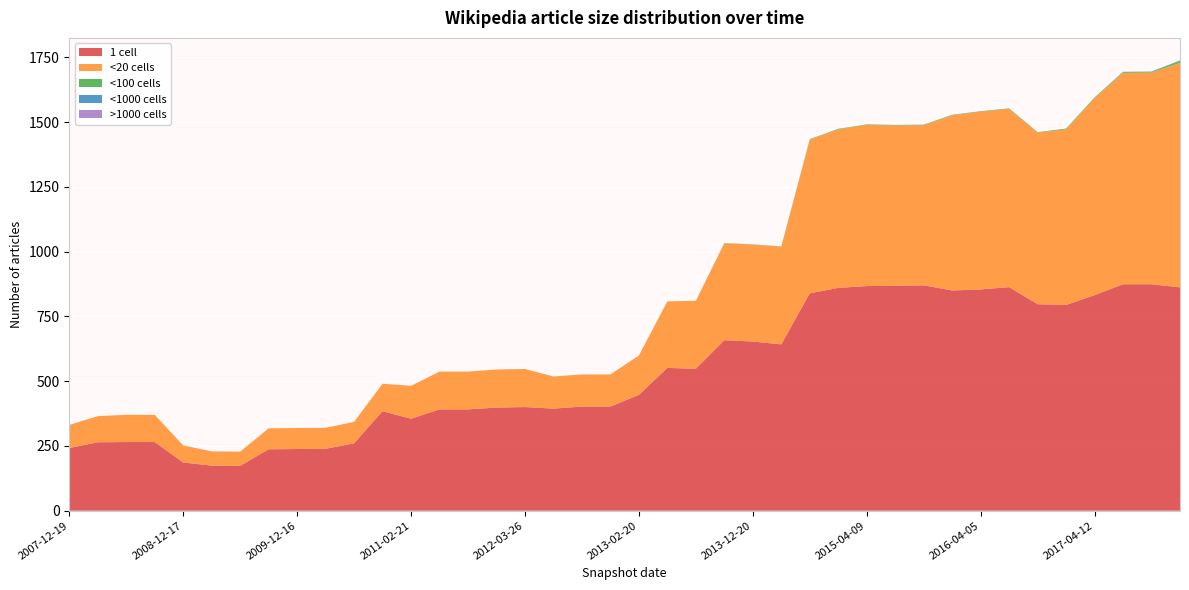

Reading left to right, what are all the values shown in this chart?

one_cell: 242	264	265	265	186	174	173	237	238	239	260	384	355	391	391	398	400	394	402	402	447	551	548	658	653	642	839	860	867	868	870	850	854	863	797	794	832	874	874	862
under_twenty_cells: 89	101	105	105	66	55	55	81	81	81	83	106	127	146	146	147	147	124	124	124	152	257	262	374	374	377	593	612	622	619	618	676	686	688	662	678	760	816	817	867
under_hundred_cells: 0	0	0	0	0	0	0	0	0	0	0	0	0	0	0	0	0	0	0	0	0	0	0	1	1	1	2	2	2	2	2	2	2	2	2	3	3	3	3	8
under_thousand_cells: 0	0	0	0	0	0	0	0	0	0	0	0	0	0	0	0	0	0	0	0	0	0	0	0	0	0	0	0	0	0	0	0	0	0	0	0	0	1	1	1
over_thousand_cells: 0	0	0	0	0	0	0	0	0	0	0	0	0	0	0	0	0	0	0	0	0	0	0	0	0	0	0	0	0	0	0	0	0	0	0	0	0	0	0	0